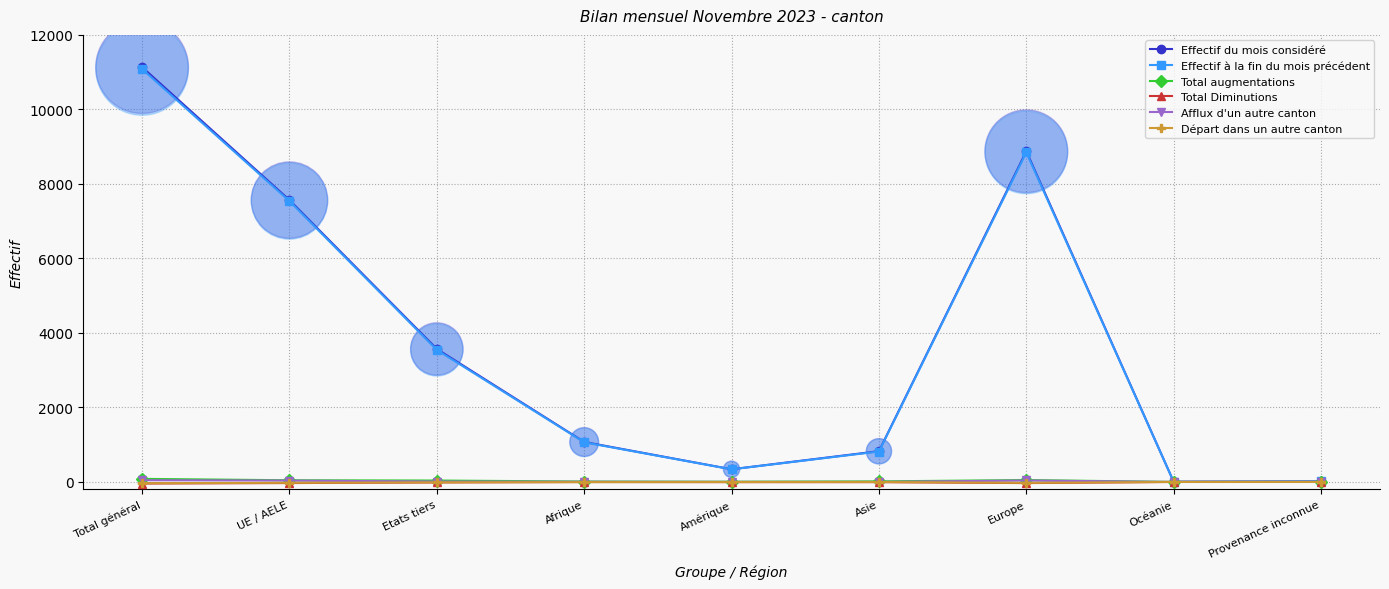

Which series has the largest range (max minus min)?

Effectif du mois considéré